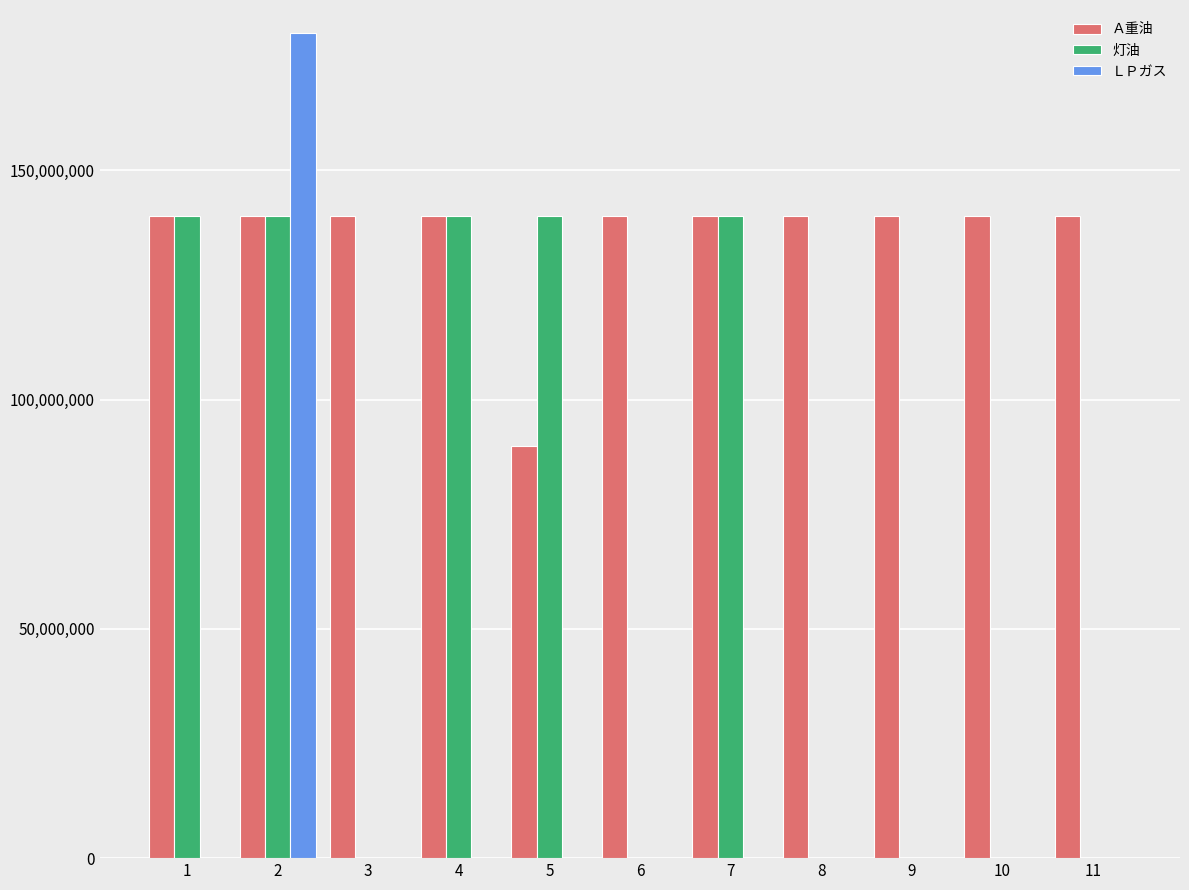

The value of Ａ重油 at 6 is 140000000. True or false?

True